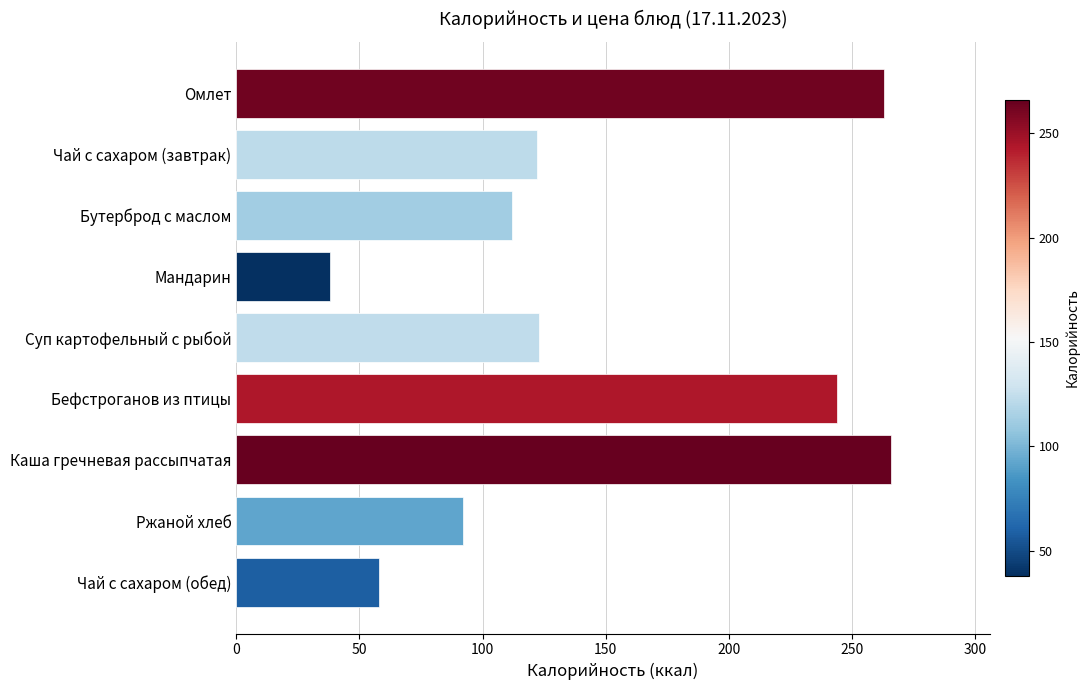

How many data points are less than 122?

4